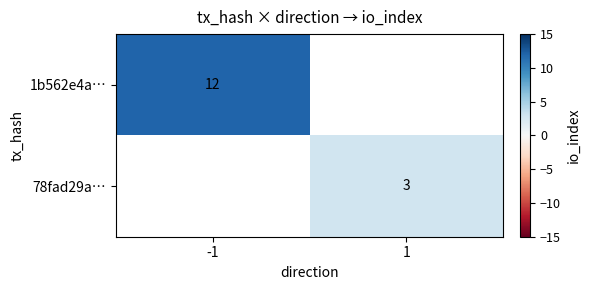

Is the value of 78fad29a… at 1 greater than the value of 1b562e4a… at -1?

No